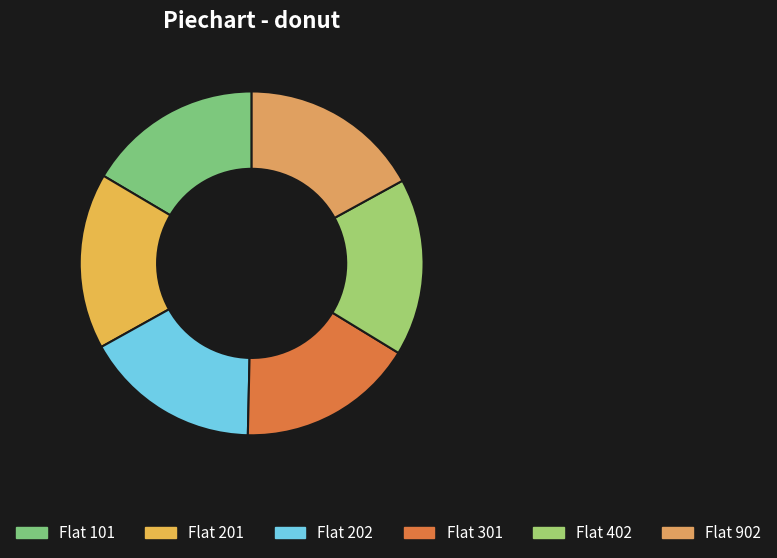

What is the change in value from Flat 202 to Flat 402?

+192160